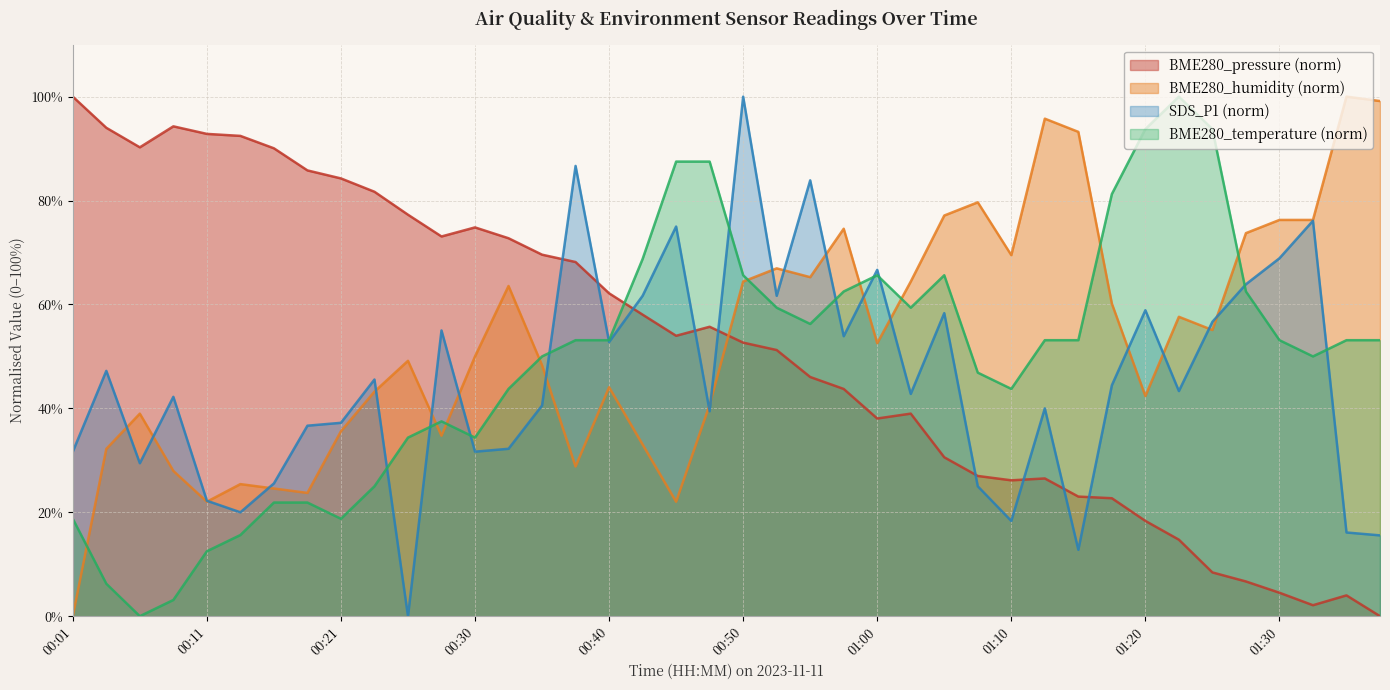

Which series ends up on top after the final intersection of BME280_pressure and BME280_temperature?

BME280_temperature